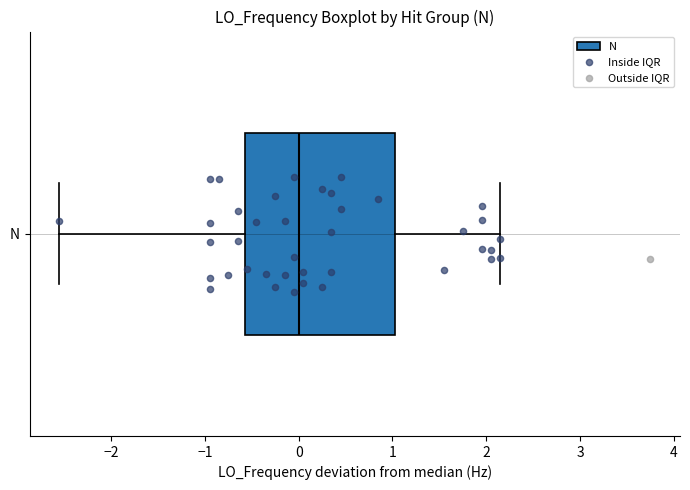

Where does the right whisker of the box for N end on the x-axis? The values are not printed on the chart, so give them approximately, as read against the axis.

2.1